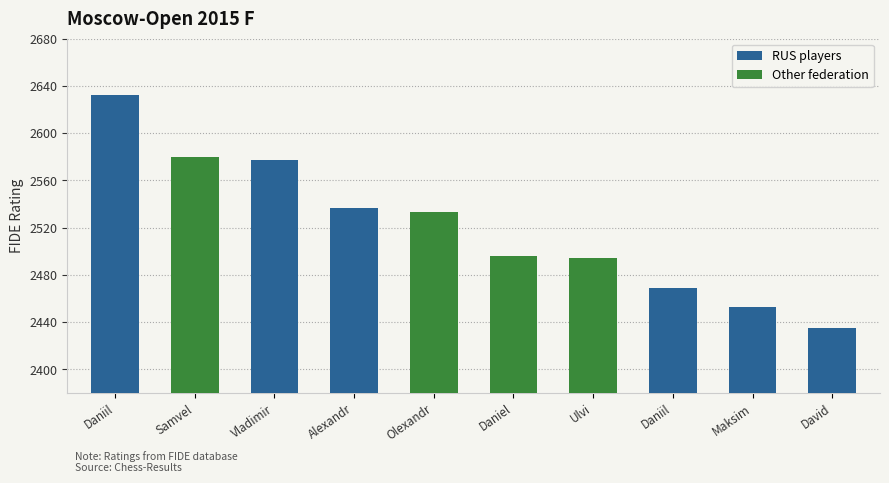

What is the minimum value shown in the chart?

2435